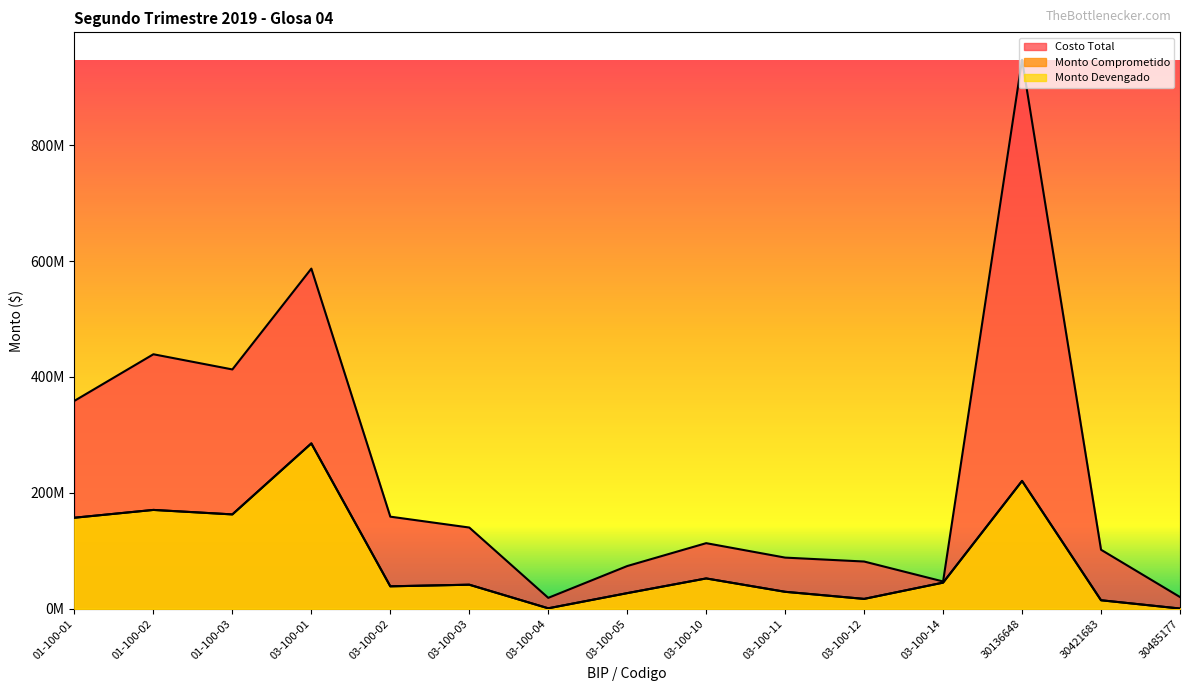

True or false: Costo Total has more than 2 interior local peaks.

True